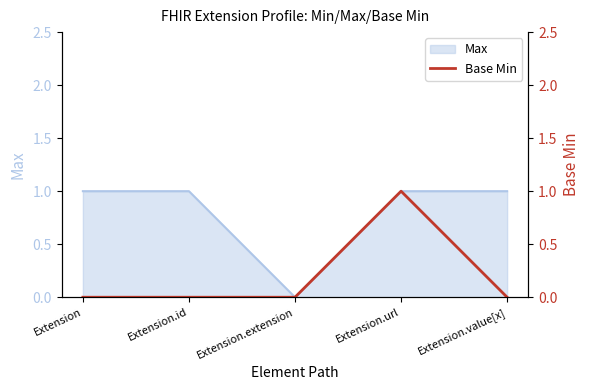

Which category has the lowest value across all series?

Extension